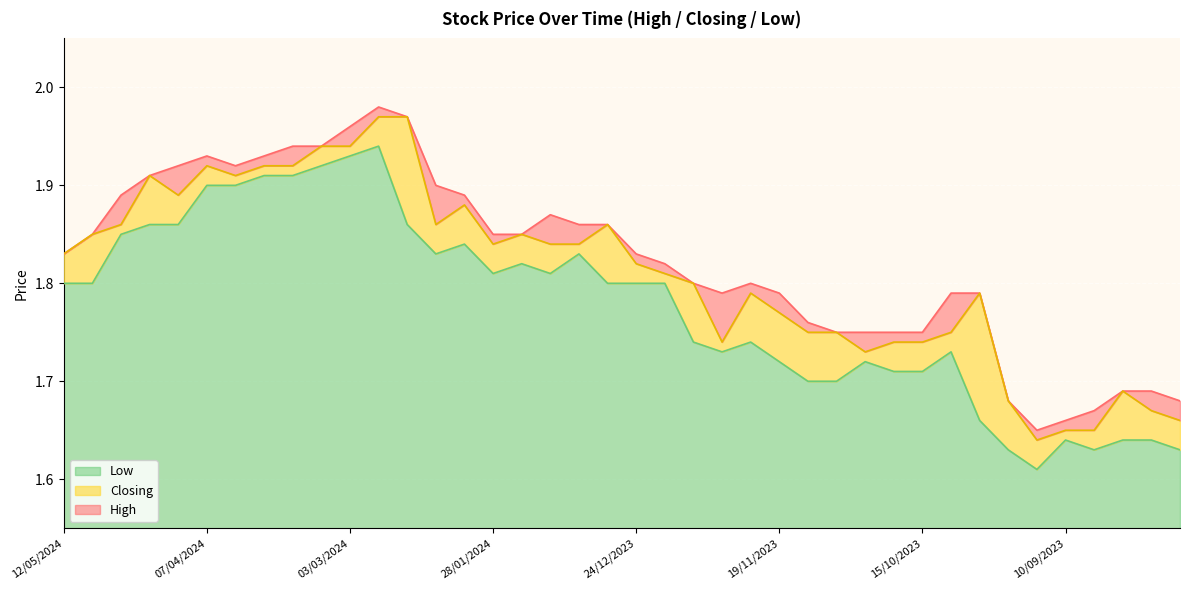

Which series changed the most between 21/04/2024 and 31/12/2023?

Low